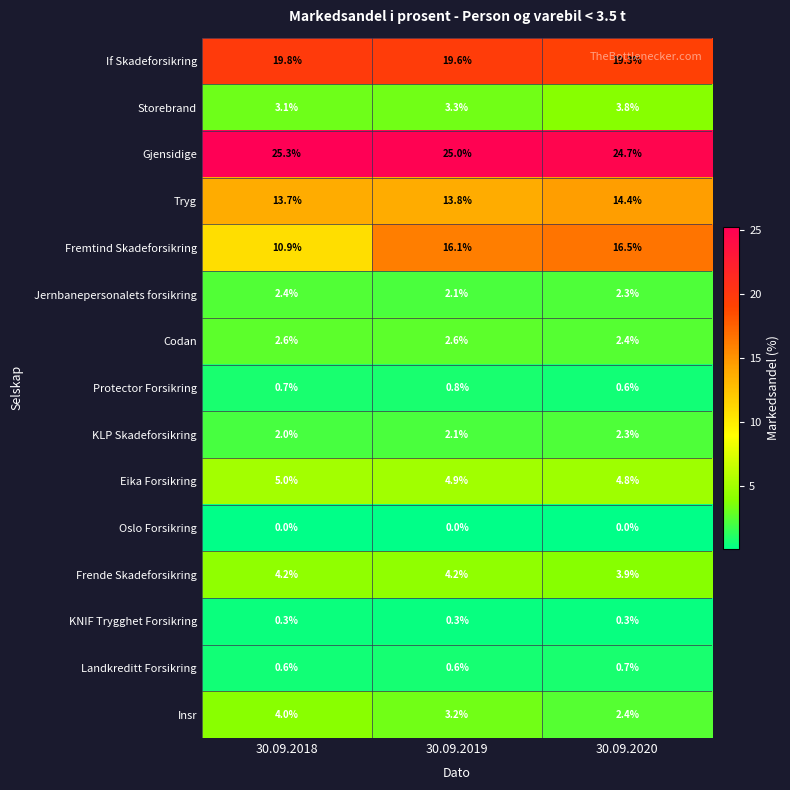

How many data points does each series have?

3